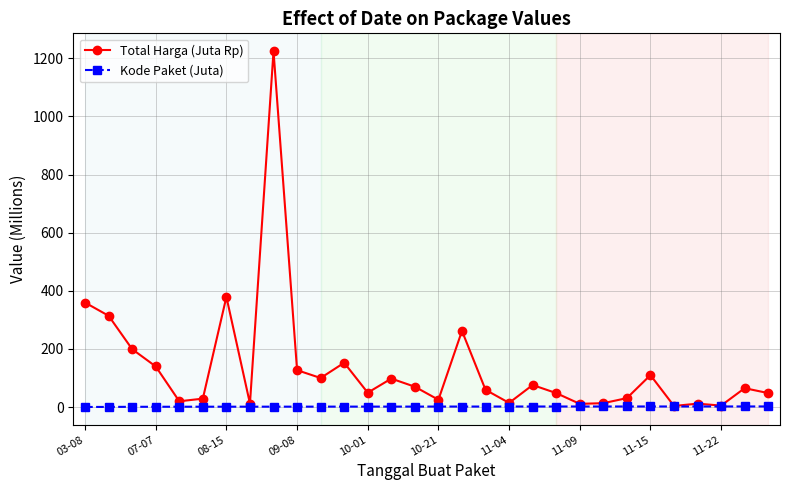

What is the average value of the Total Harga (Juta Rp) series?

135.3